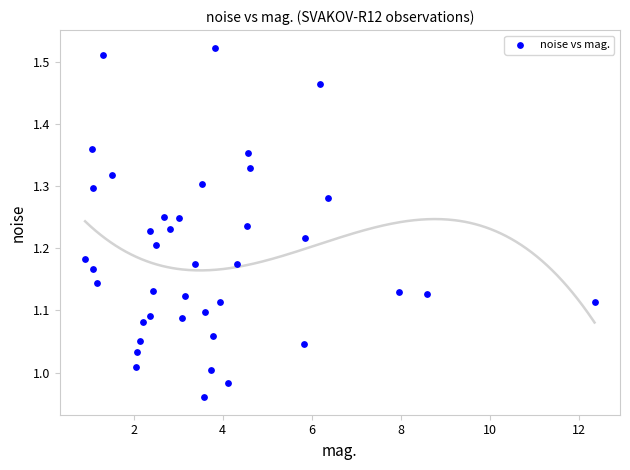

What is the range of Y values (max minus min)?

0.6